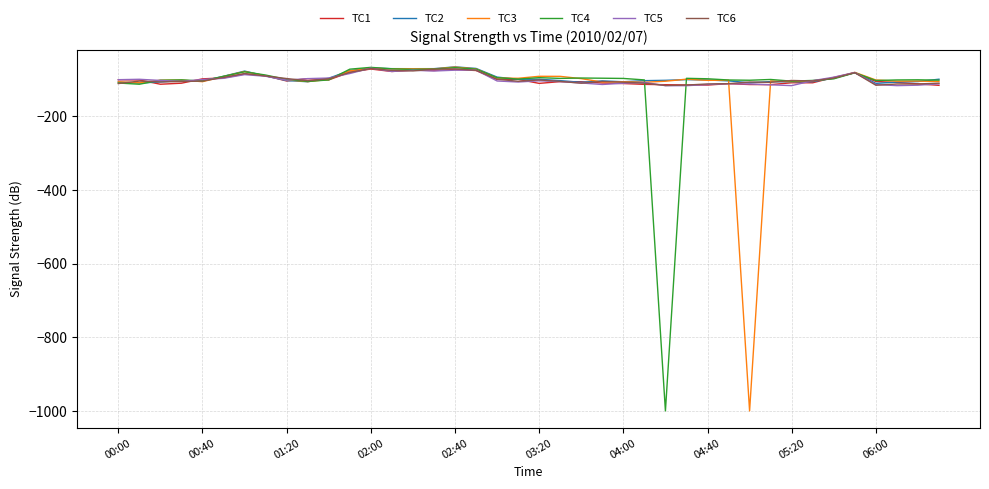

What is the smallest value displayed?

-999.0